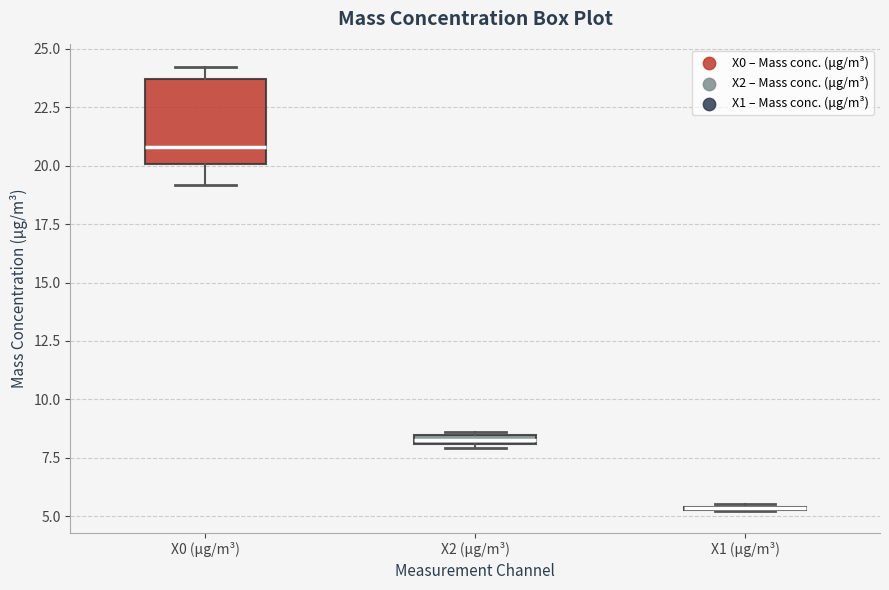

Which box is the tallest, from its lower edge to its upper edge?

X0 (μg/m³)